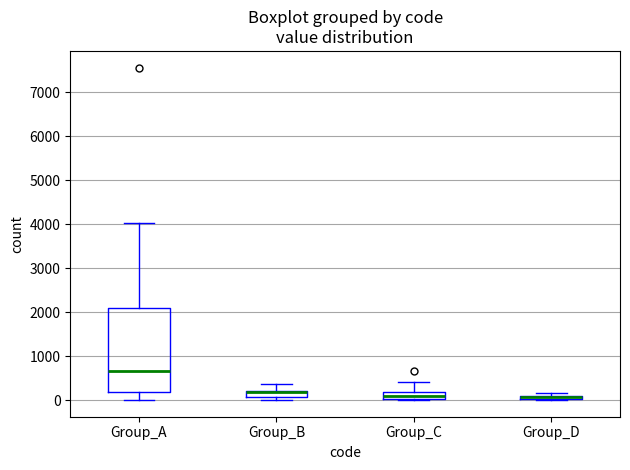

Which box is the tallest, from its lower edge to its upper edge?

Group_A